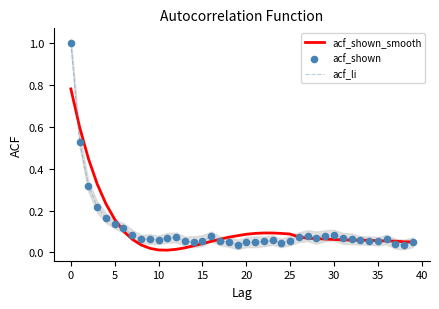

Which series reaches the maximum Y coordinate?

acf_li